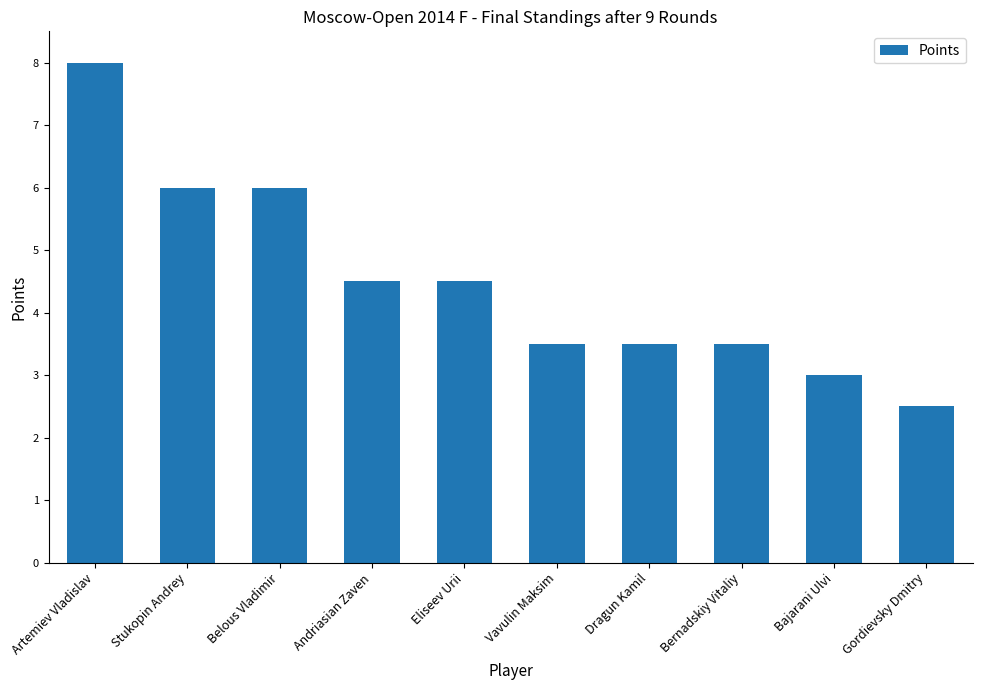

At which label does the data first exceed 4?

Artemiev Vladislav